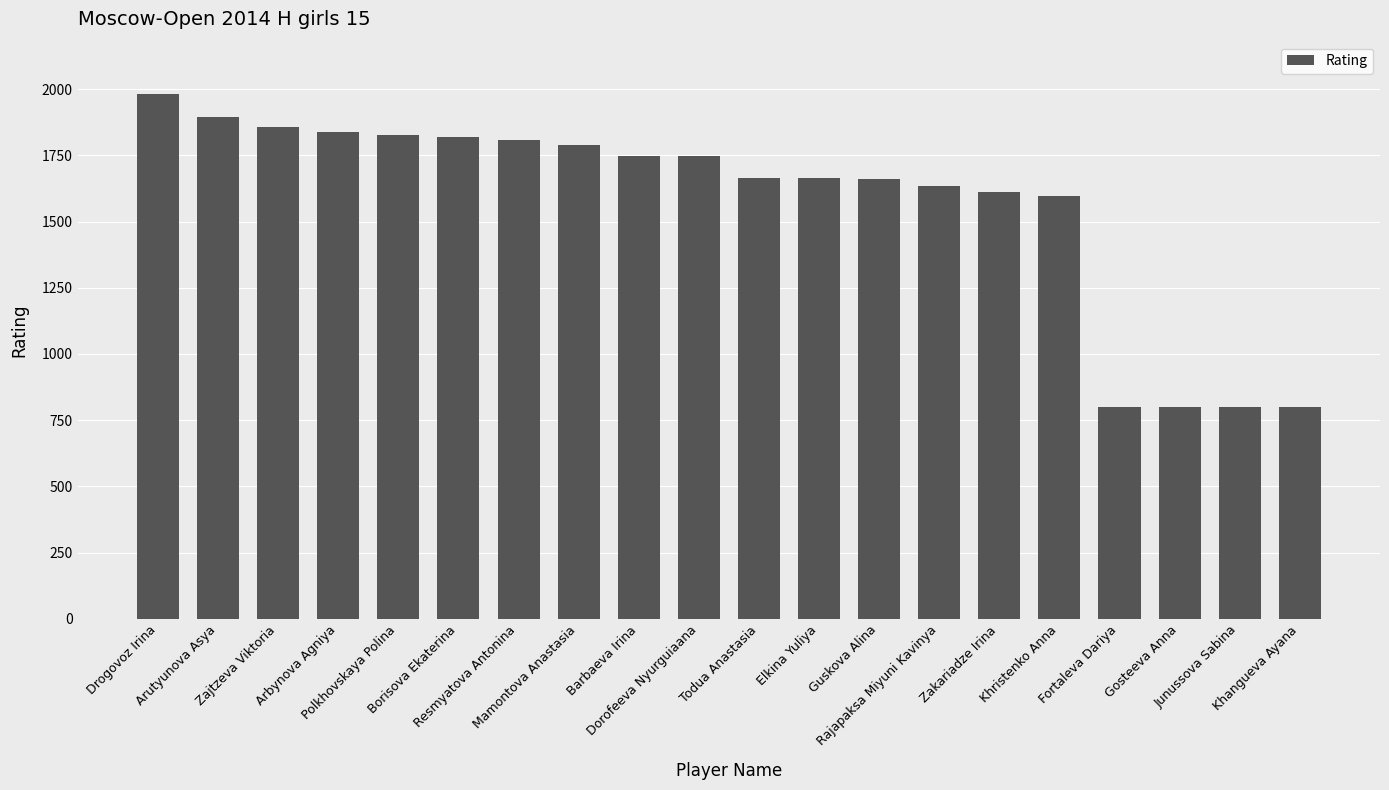

Which label corresponds to the largest value in the chart?

Drogovoz Irina